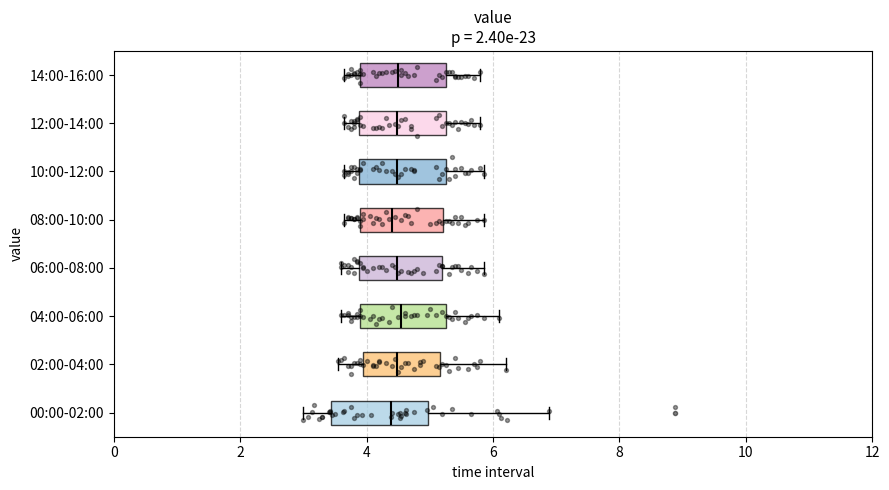

Where does the right whisker of the box for 12:00-14:00 end on the x-axis? The values are not printed on the chart, so give them approximately, as read against the axis.

5.8